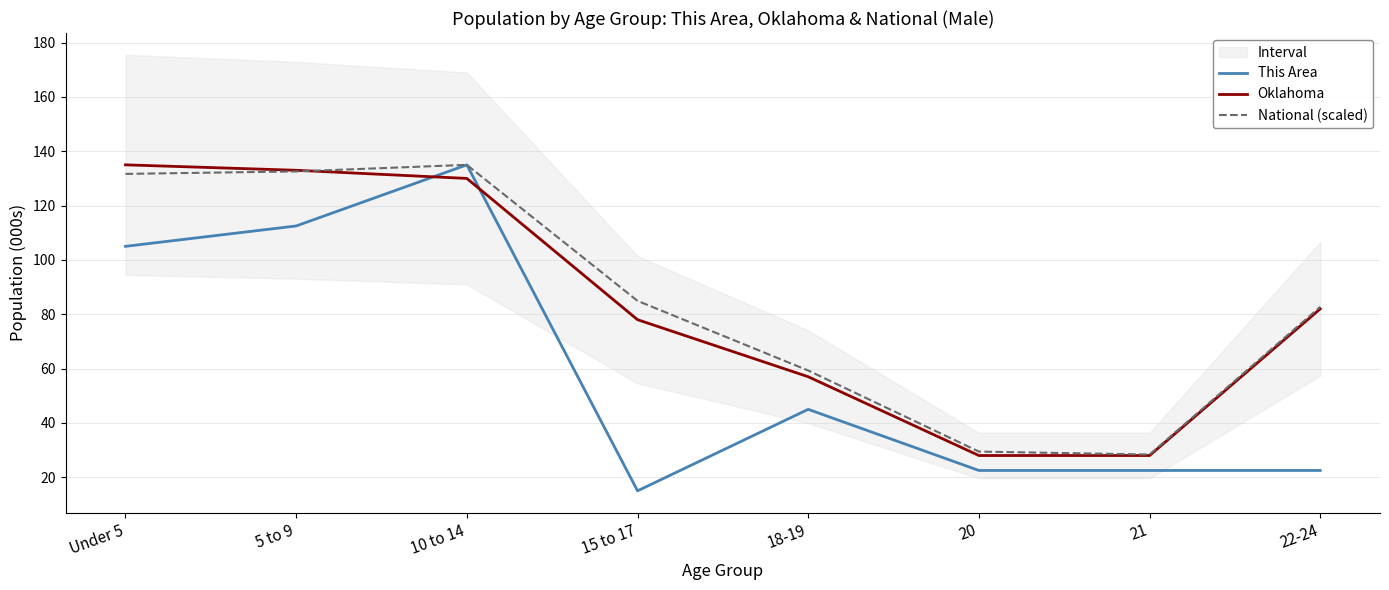

After their last crossing, which series has the higher values: This Area or Oklahoma?

Oklahoma